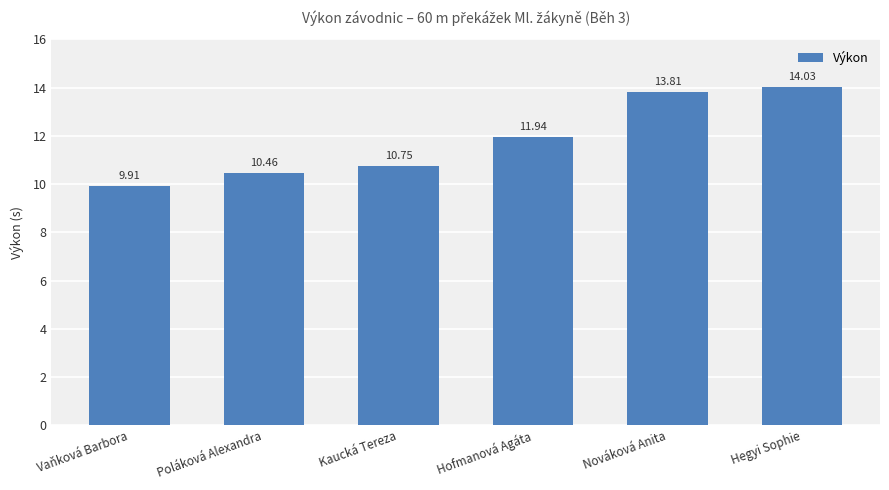

At which category does the chart reach its minimum across all series?

Vaňková Barbora